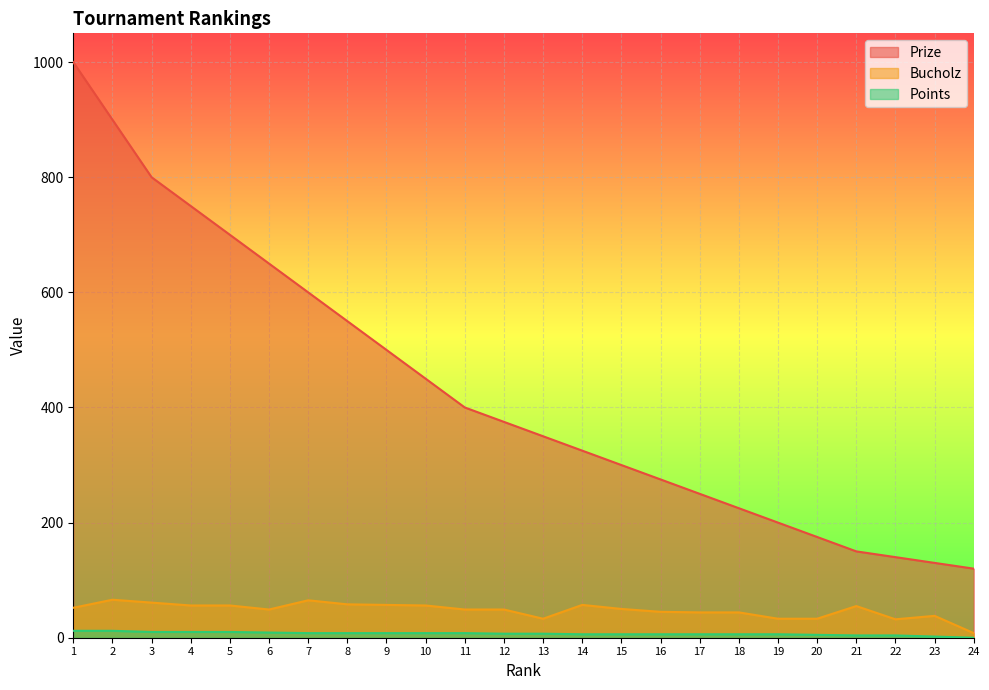

Reading left to right, transcribe all the data shown in this chart.

Prize: 1=1000	2=900	3=800	4=750	5=700	6=650	7=600	8=550	9=500	10=450	11=400	12=375	13=350	14=325	15=300	16=275	17=250	18=225	19=200	20=175	21=150	22=140	23=130	24=120
Bucholz: 1=52	2=66	3=61	4=56	5=56	6=49	7=65	8=58	9=57	10=56	11=49	12=49	13=33	14=57	15=50	16=45	17=44	18=44	19=33	20=33	21=55	22=32	23=38	24=8
Points: 1=12	2=12	3=10	4=10	5=10	6=9	7=8	8=8	9=8	10=8	11=8	12=7	13=7	14=6	15=6	16=6	17=6	18=6	19=6	20=5	21=4	22=4	23=2	24=0